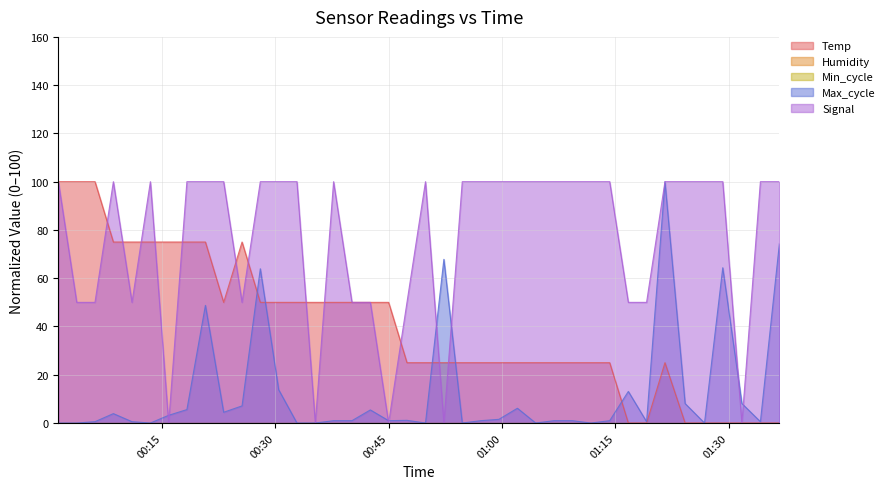

At which category does Max_cycle reach its first local peak?

2023/05/11 00:08:33